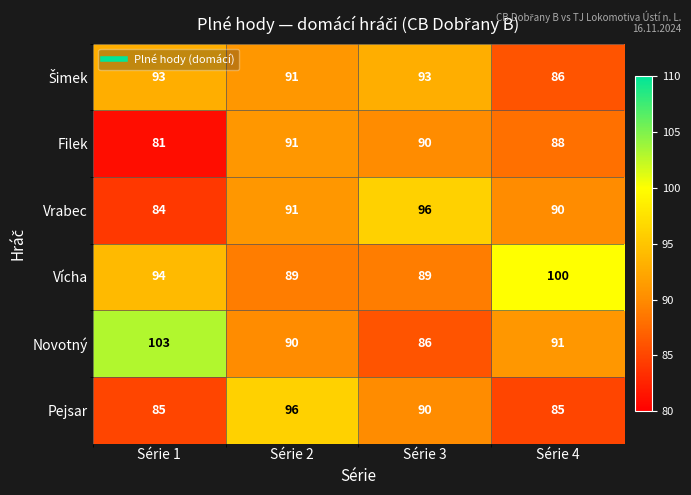

Which category has the highest value across all series?

Série 1